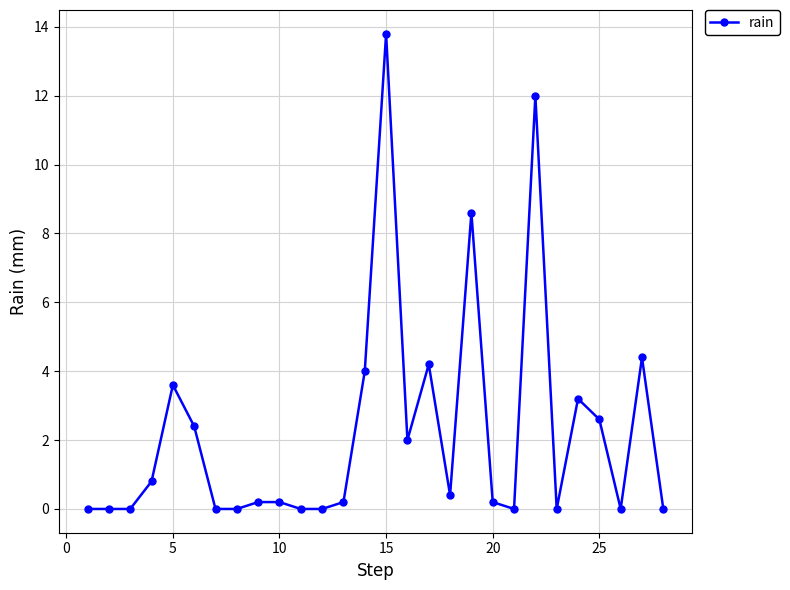

What is the value of the 6th point from the left?

2.4